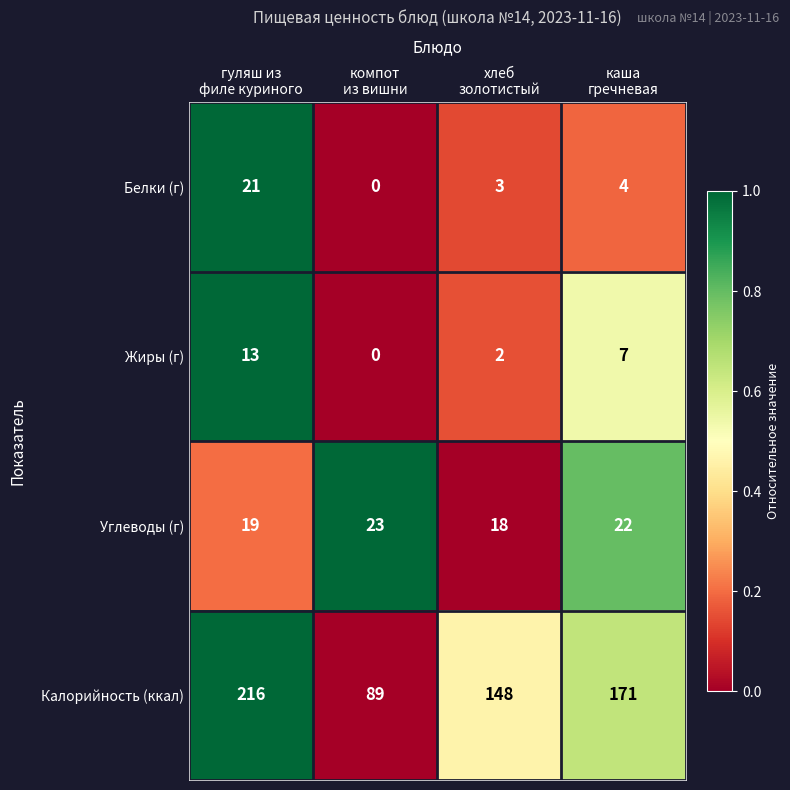

What is the greatest value displayed?

216